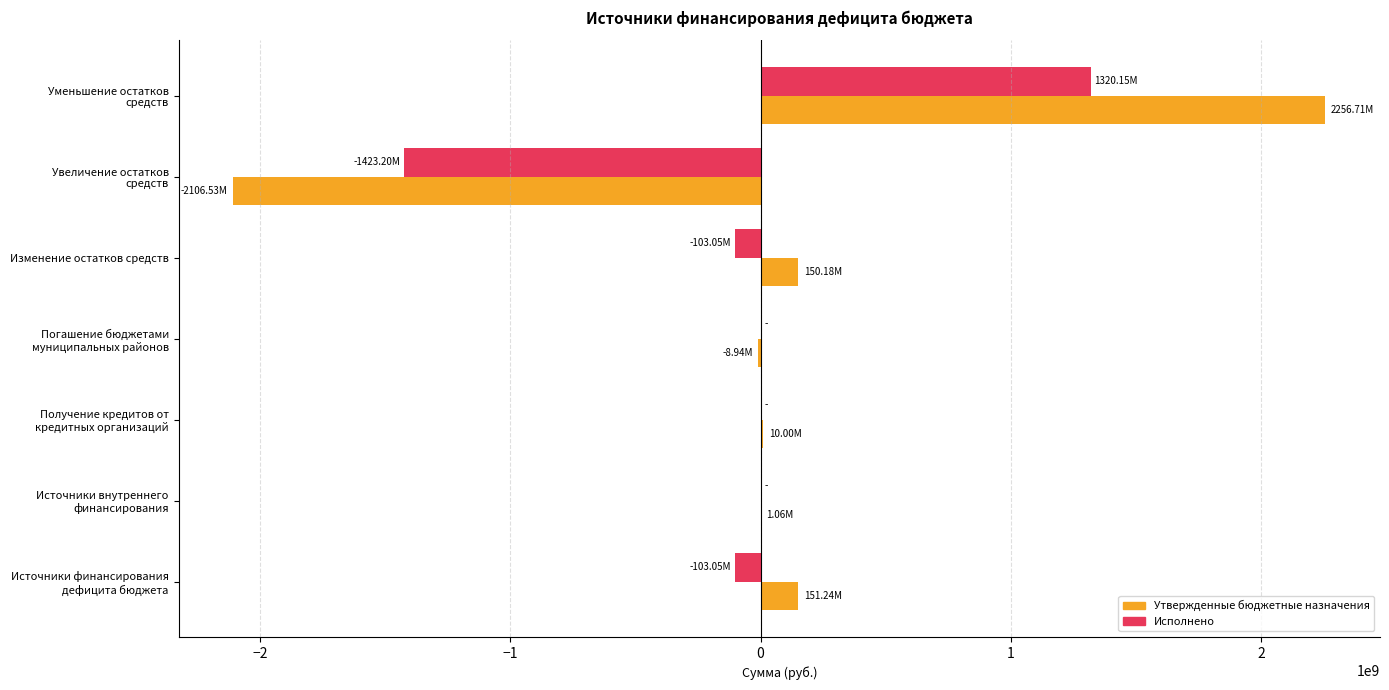

What is the sum of all Утвержденные бюджетные назначения values?

453713067.2